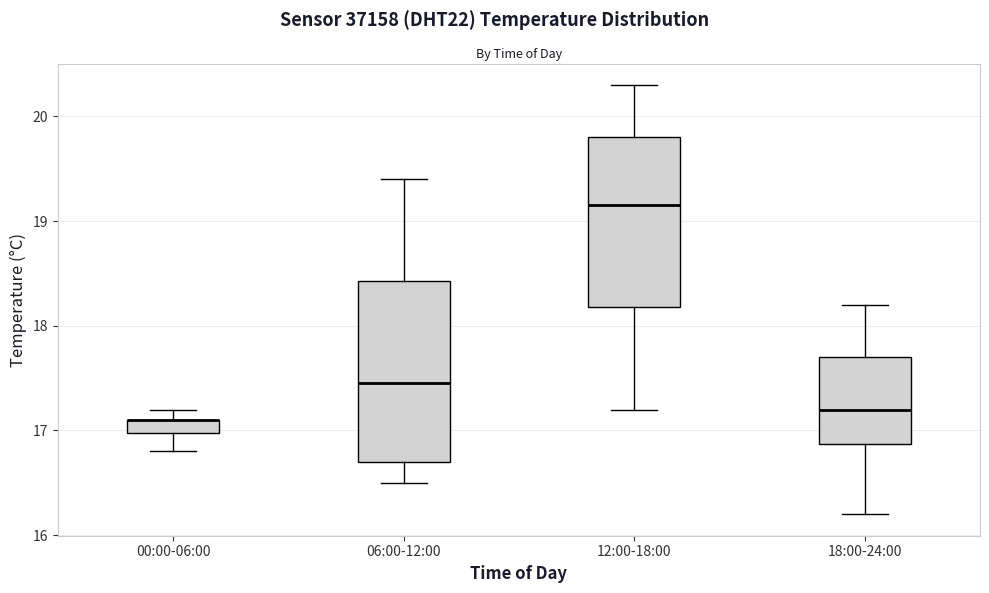

Where does the lower whisker of the box for 06:00-12:00 end on the y-axis? The values are not printed on the chart, so give them approximately, as read against the axis.

16.5